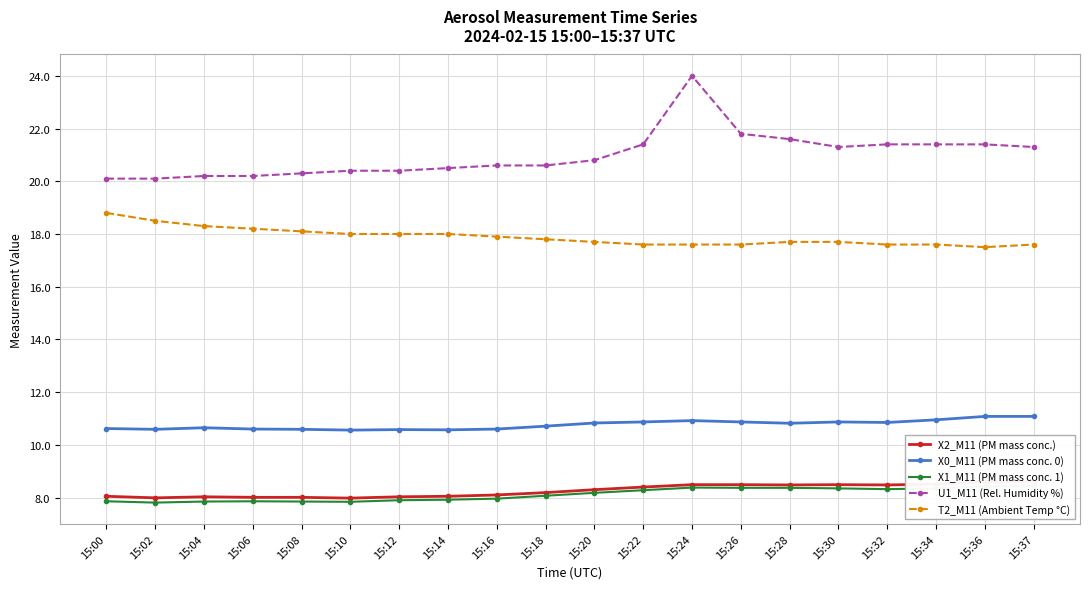

Reading left to right, extract all data points from this chart.

X2_M11 (PM mass conc.): 15:00=8.1	15:02=8.0	15:04=8.0	15:06=8.0	15:08=8.0	15:10=8.0	15:12=8.0	15:14=8.1	15:16=8.1	15:18=8.2	15:20=8.3	15:22=8.4	15:24=8.5	15:26=8.5	15:28=8.5	15:30=8.5	15:32=8.5	15:34=8.5	15:36=8.6	15:37=8.6
X0_M11 (PM mass conc. 0): 15:00=10.6	15:02=10.6	15:04=10.7	15:06=10.6	15:08=10.6	15:10=10.6	15:12=10.6	15:14=10.6	15:16=10.6	15:18=10.7	15:20=10.8	15:22=10.9	15:24=10.9	15:26=10.9	15:28=10.8	15:30=10.9	15:32=10.8	15:34=10.9	15:36=11.1	15:37=11.1
X1_M11 (PM mass conc. 1): 15:00=7.9	15:02=7.8	15:04=7.8	15:06=7.9	15:08=7.8	15:10=7.8	15:12=7.9	15:14=7.9	15:16=8.0	15:18=8.1	15:20=8.2	15:22=8.3	15:24=8.4	15:26=8.4	15:28=8.4	15:30=8.3	15:32=8.3	15:34=8.3	15:36=8.4	15:37=8.4
U1_M11 (Rel. Humidity %): 15:00=20.1	15:02=20.1	15:04=20.2	15:06=20.2	15:08=20.3	15:10=20.4	15:12=20.4	15:14=20.5	15:16=20.6	15:18=20.6	15:20=20.8	15:22=21.4	15:24=24.0	15:26=21.8	15:28=21.6	15:30=21.3	15:32=21.4	15:34=21.4	15:36=21.4	15:37=21.3
T2_M11 (Ambient Temp °C): 15:00=18.8	15:02=18.5	15:04=18.3	15:06=18.2	15:08=18.1	15:10=18.0	15:12=18.0	15:14=18.0	15:16=17.9	15:18=17.8	15:20=17.7	15:22=17.6	15:24=17.6	15:26=17.6	15:28=17.7	15:30=17.7	15:32=17.6	15:34=17.6	15:36=17.5	15:37=17.6